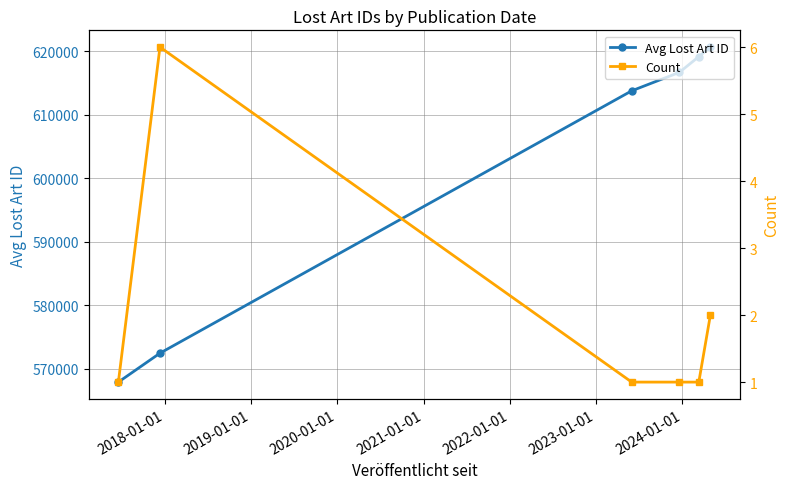

How many data points does each series have?

6